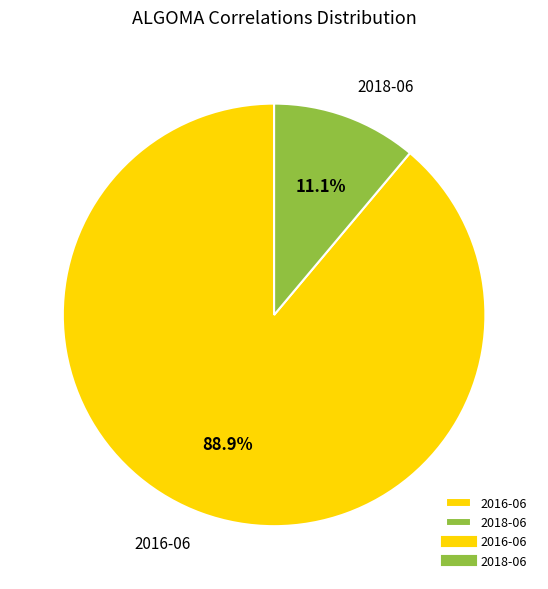

What percentage is NOT represented by 2016-06?

11.1%